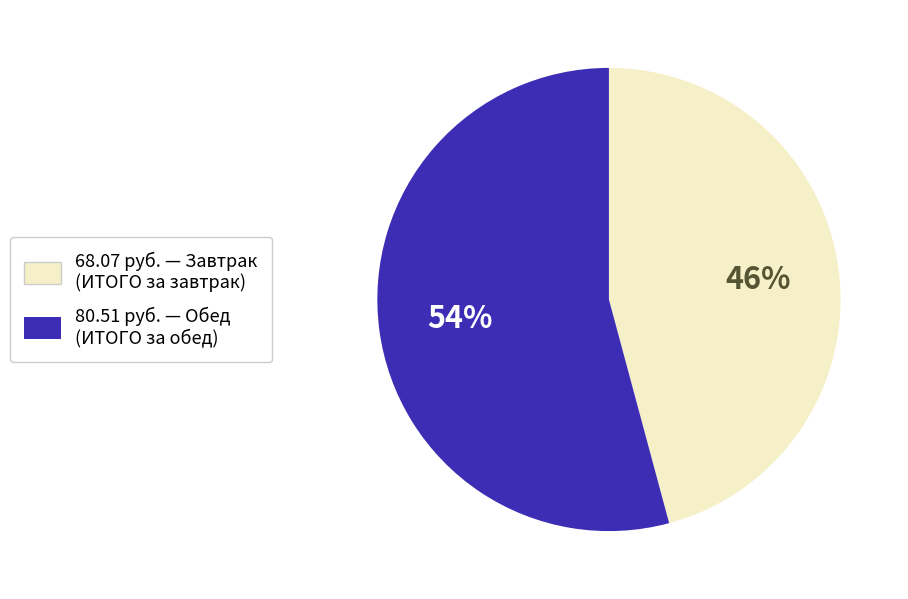

Between 68.07 руб. — Завтрак (ИТОГО за завтрак) and 80.51 руб. — Обед (ИТОГО за обед), which is larger?

80.51 руб. — Обед (ИТОГО за обед)